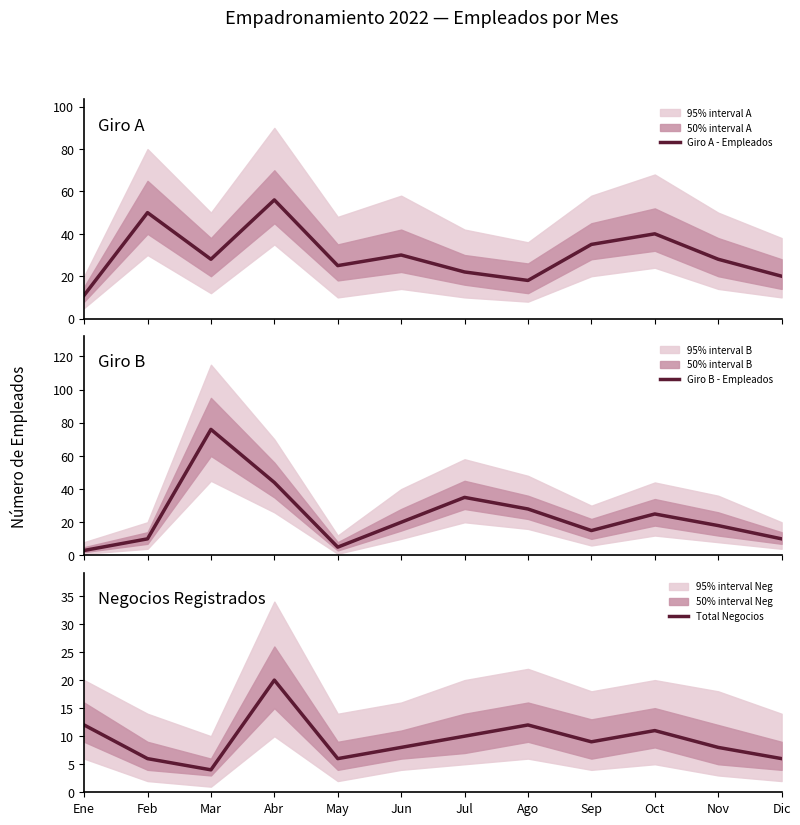

Which label corresponds to the smallest value in the chart?

Ene